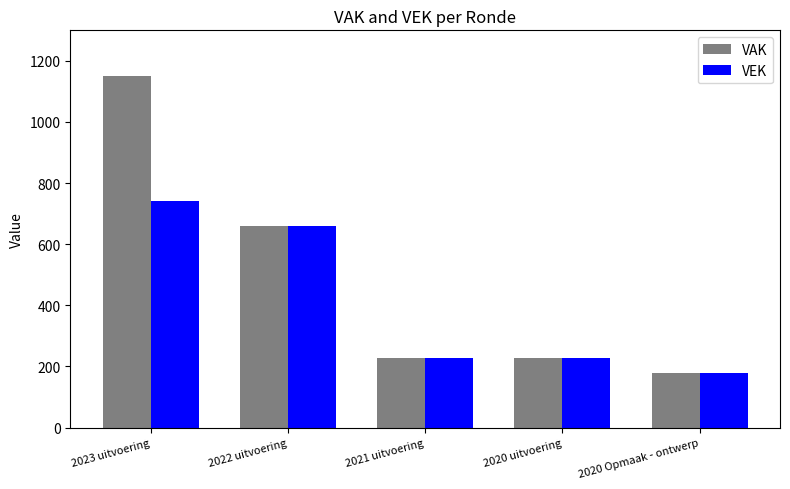

The value of VEK at 2023 uitvoering is 741. True or false?

True